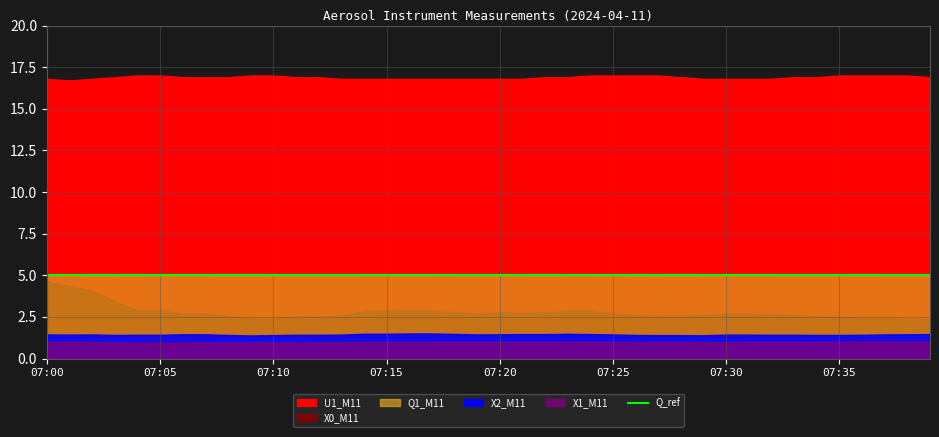

True or false: X1_M11 has more than 0 points higher than both neighbors.

True